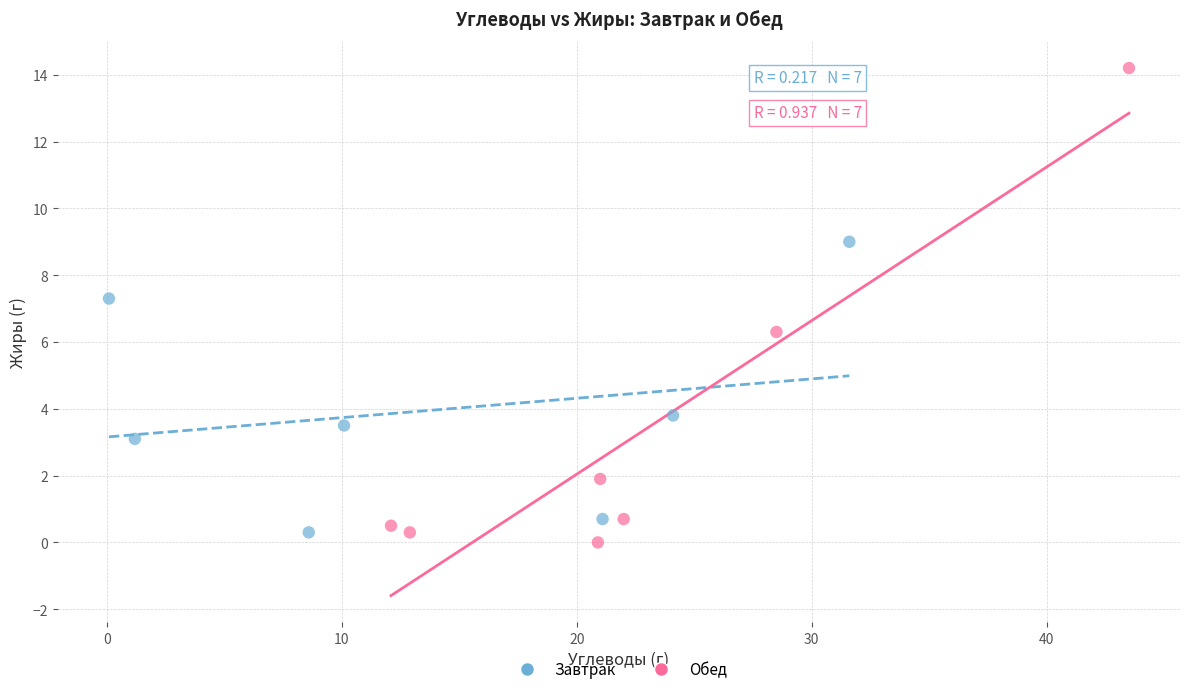

Which series has the widest spread of Y values?

Обед